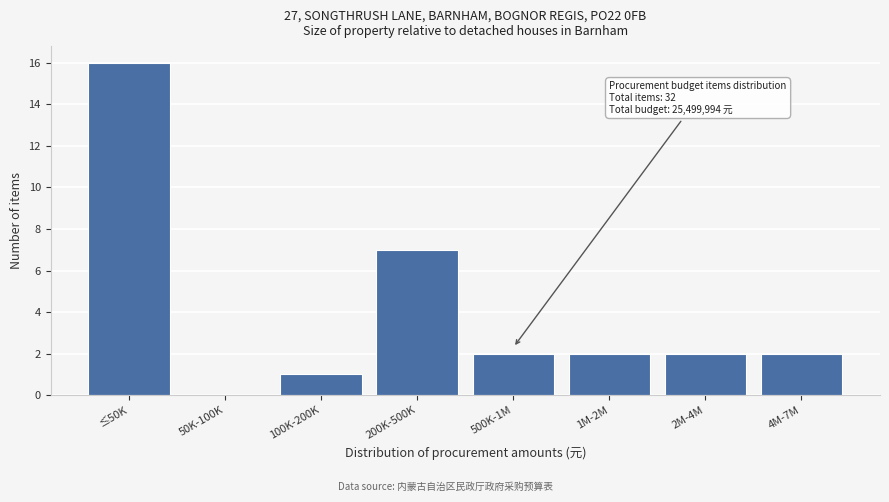

Reading left to right, transcribe all the data shown in this chart.

≤50K=16	50K-100K=0	100K-200K=1	200K-500K=7	500K-1M=2	1M-2M=2	2M-4M=2	4M-7M=2